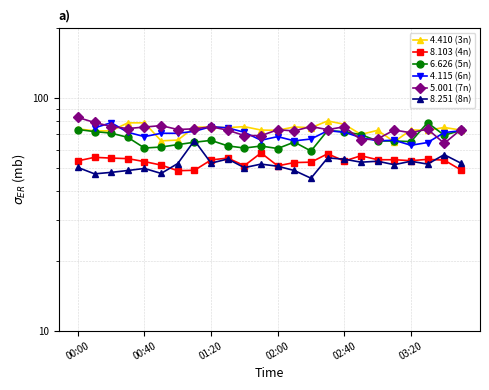

At which category does 5.001 reach its first local valley?

00:30